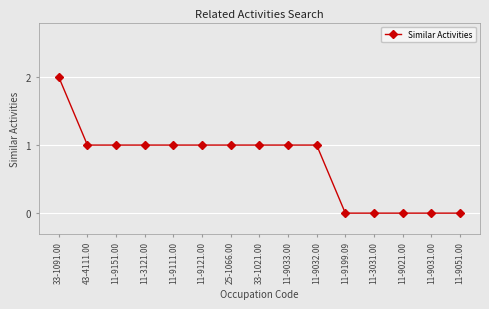

What is the difference between the maximum and second lowest values?

2